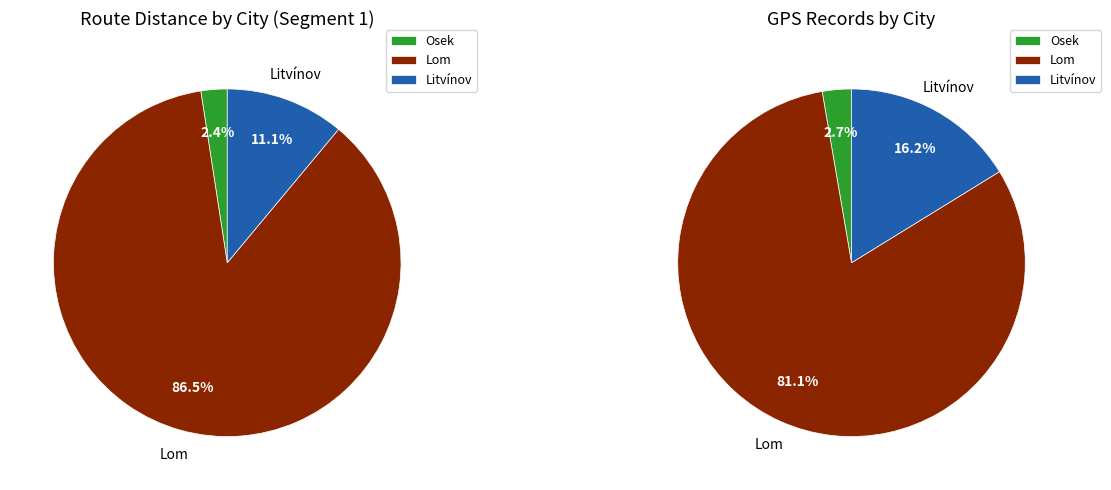

Is it true that Lom is 75% of the pie?

False